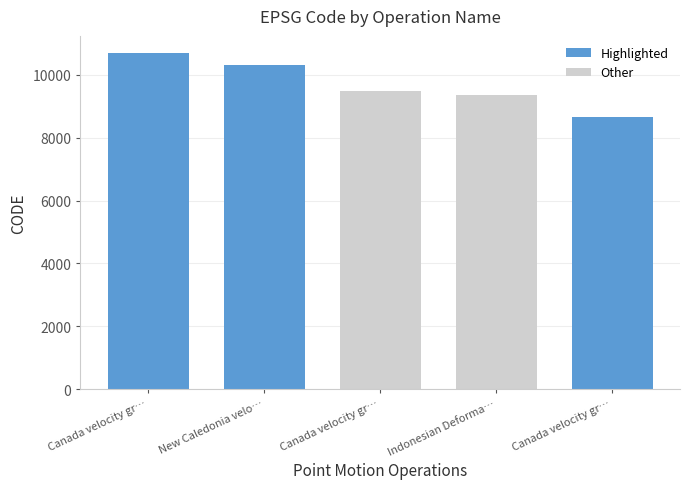

Count the number of data series in this chart.

1